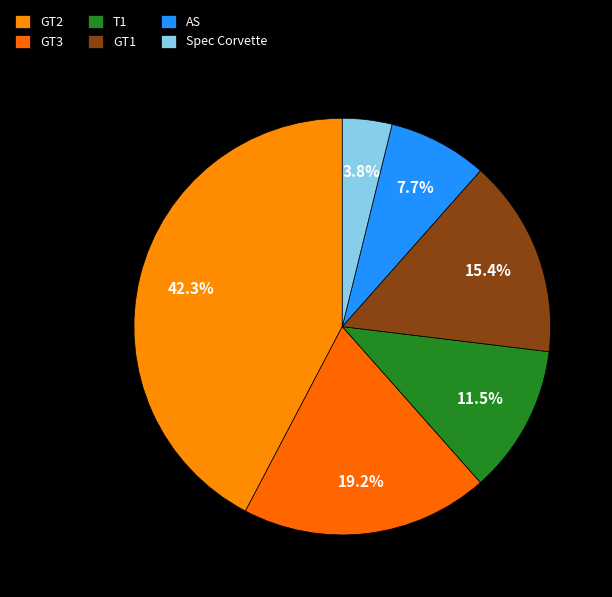

What percentage is the GT1 slice, to the nearest percent?

15%